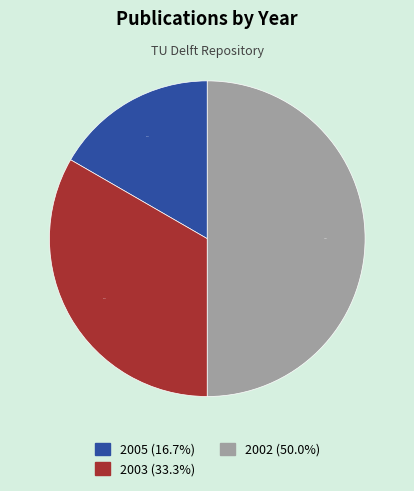

Is there a majority slice in this chart?

No